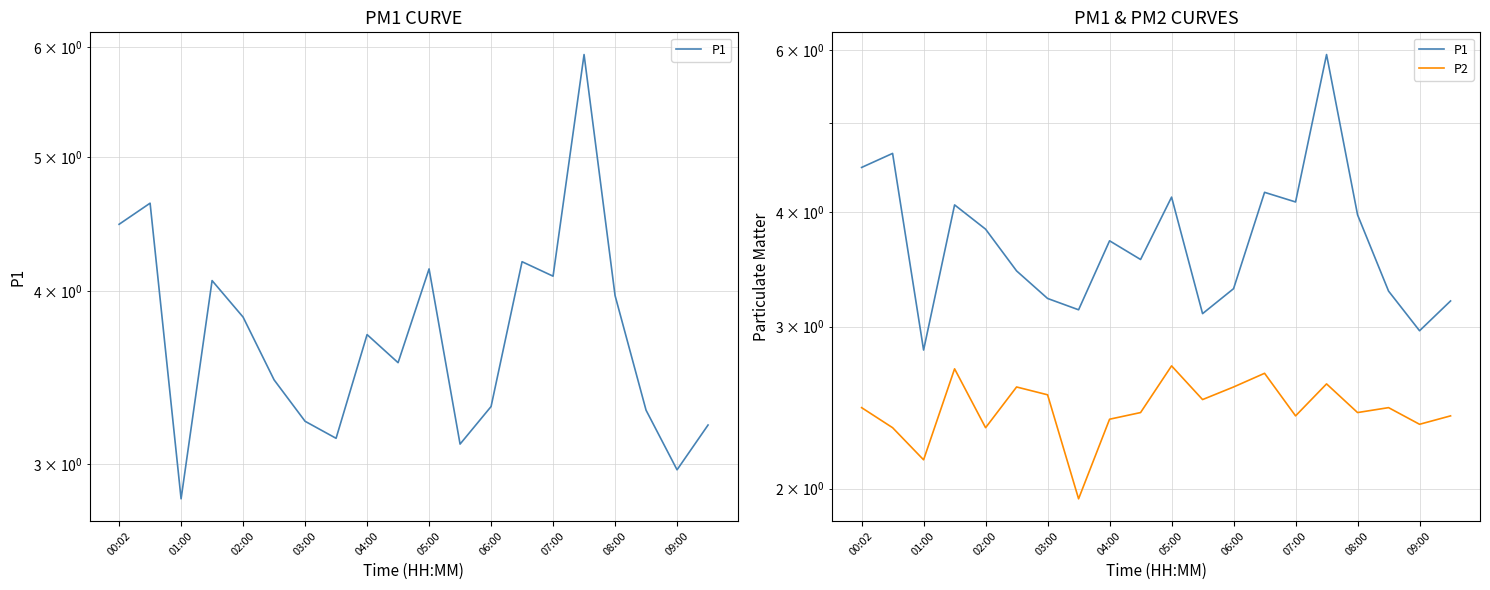

True or false: P1 has a value of 4.5 at 00:02.

True